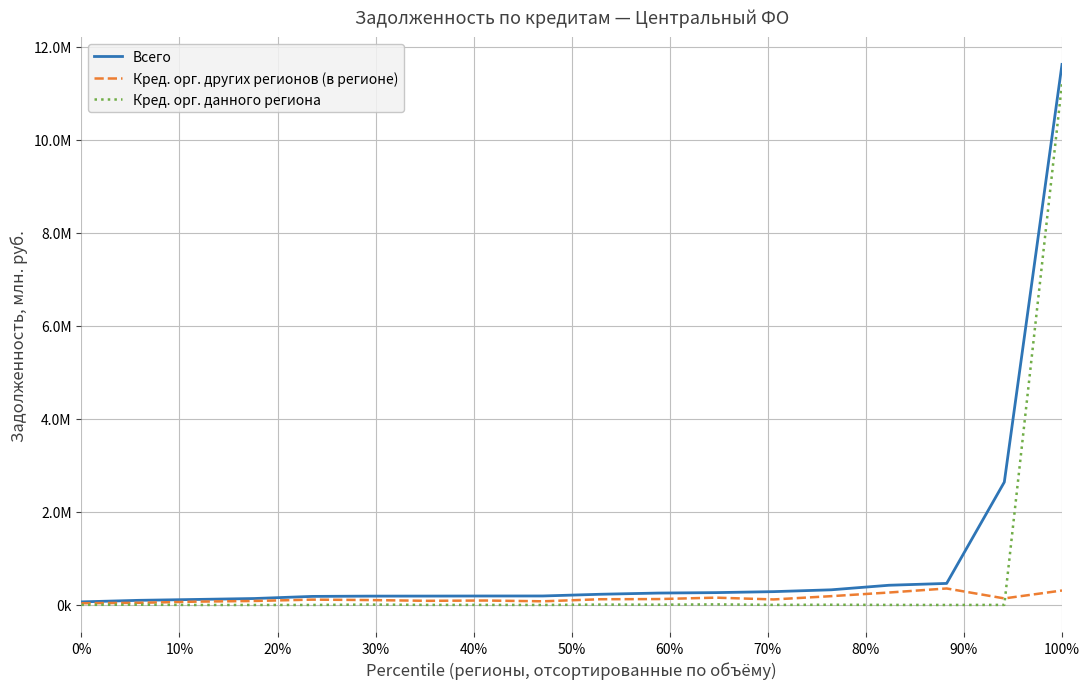

What is the sum of all Кред. орг. других регионов (в регионе) values?

2511592